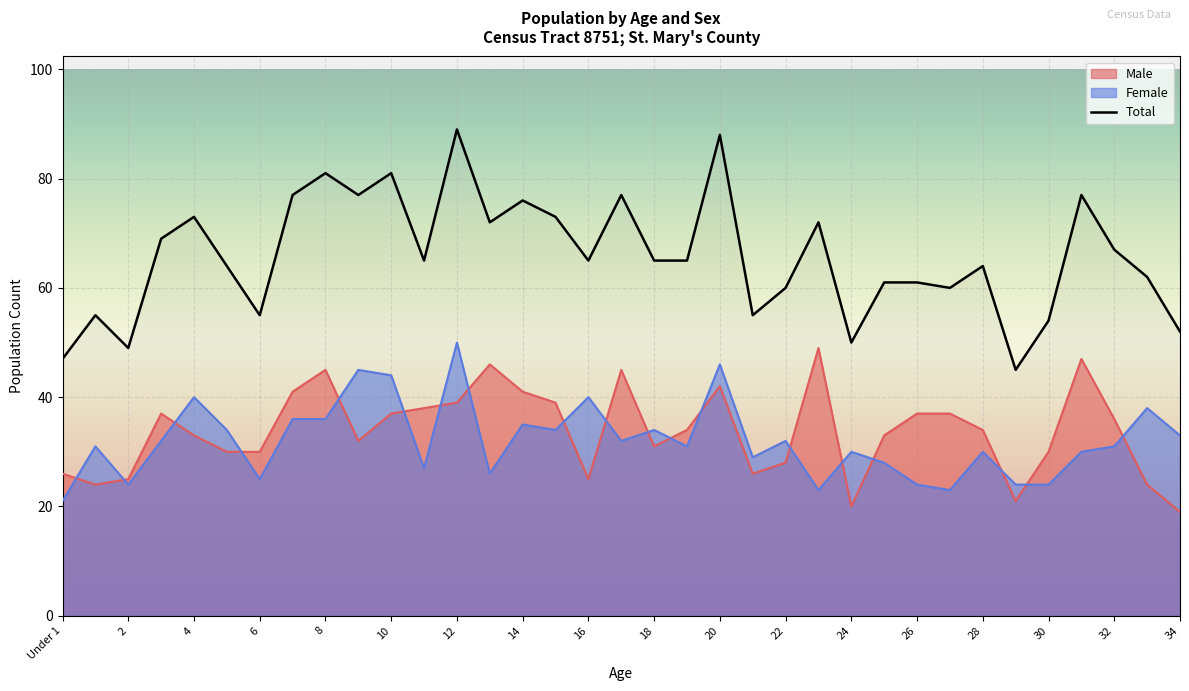

How many categories are shown in the chart?

35